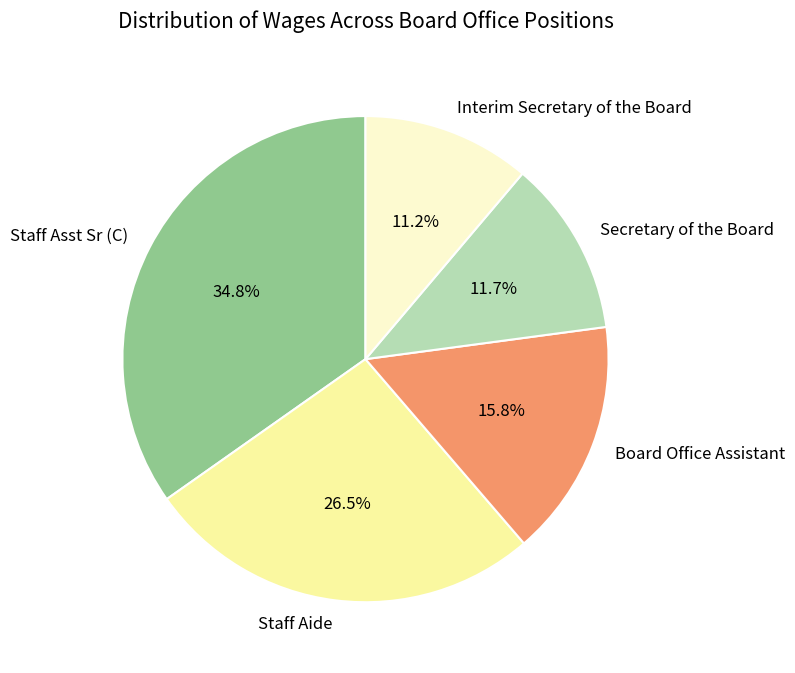

To the nearest percent, what is the difference between the largest and smallest slice percentages?

24%